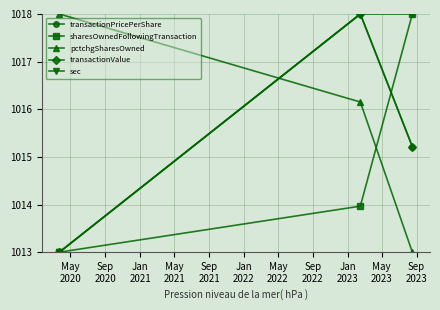

What is the maximum value shown in the chart?

1018.0